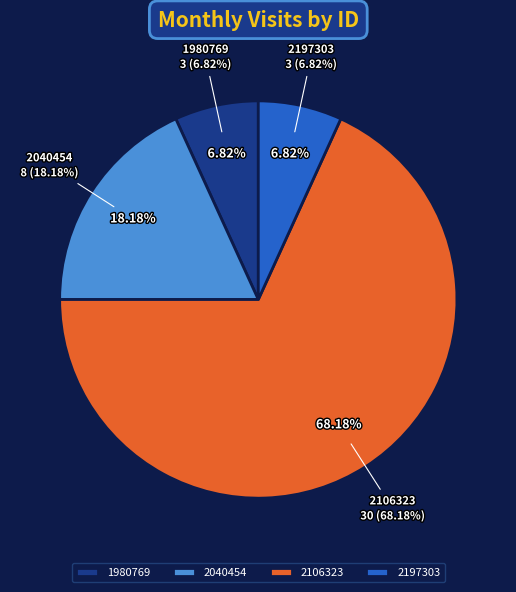

What is the majority slice?

2106323